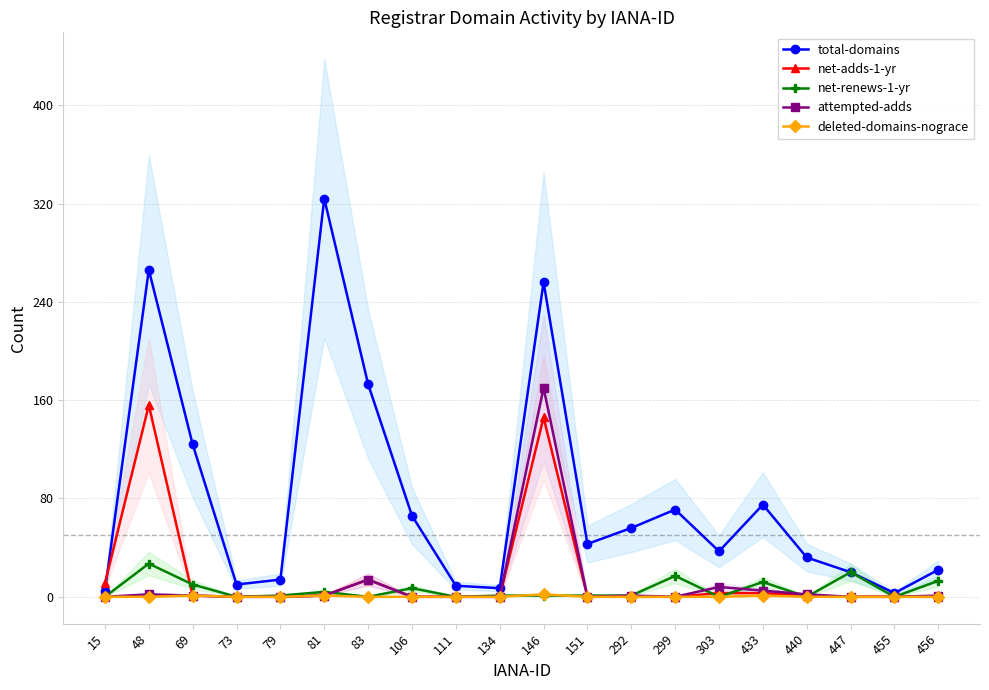

Reading left to right, what are all the values shown in this chart?

total-domains: 5	266	124	10	14	324	173	66	9	7	256	43	56	71	37	75	32	20	3	22
net-adds-1-yr: 11	156	1	0	0	1	14	0	0	0	146	0	0	0	3	3	1	0	0	0
net-renews-1-yr: 0	27	10	0	1	4	0	7	0	1	1	1	1	17	0	12	0	20	0	13
attempted-adds: 0	2	1	0	0	1	14	0	0	0	170	0	1	0	8	5	2	0	0	1
deleted-domains-nograce: 0	0	1	0	0	1	0	0	0	0	2	0	0	0	0	1	0	0	0	0